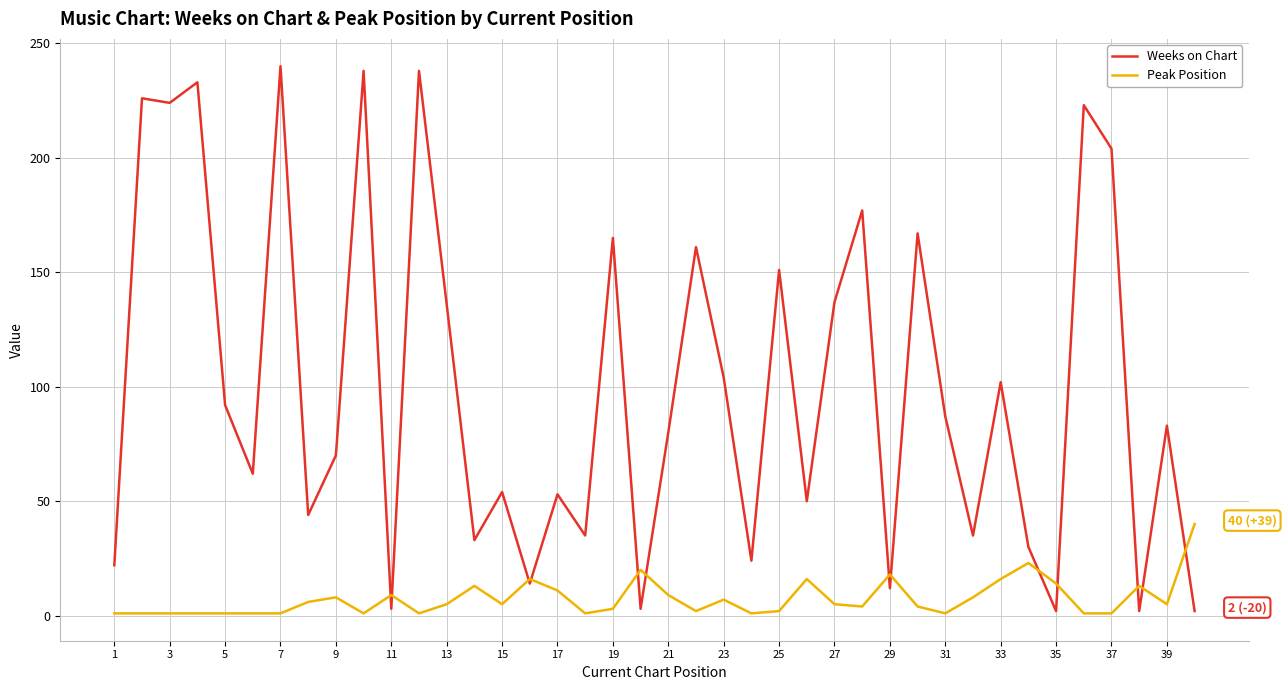

Rank the series by their maximum value, from lowest to highest.

Peak Position, Weeks on Chart